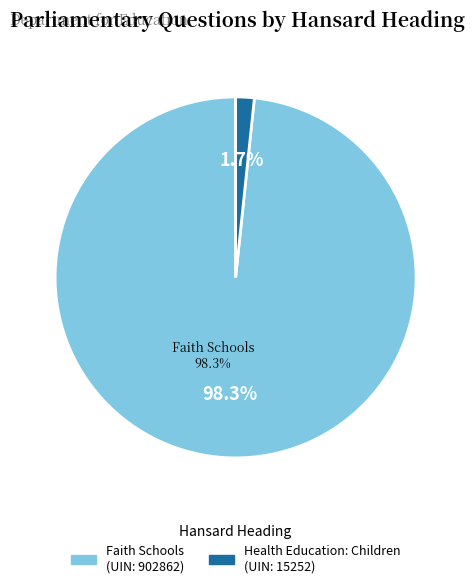

To the nearest percent, what is the difference between the largest and smallest slice percentages?

97%